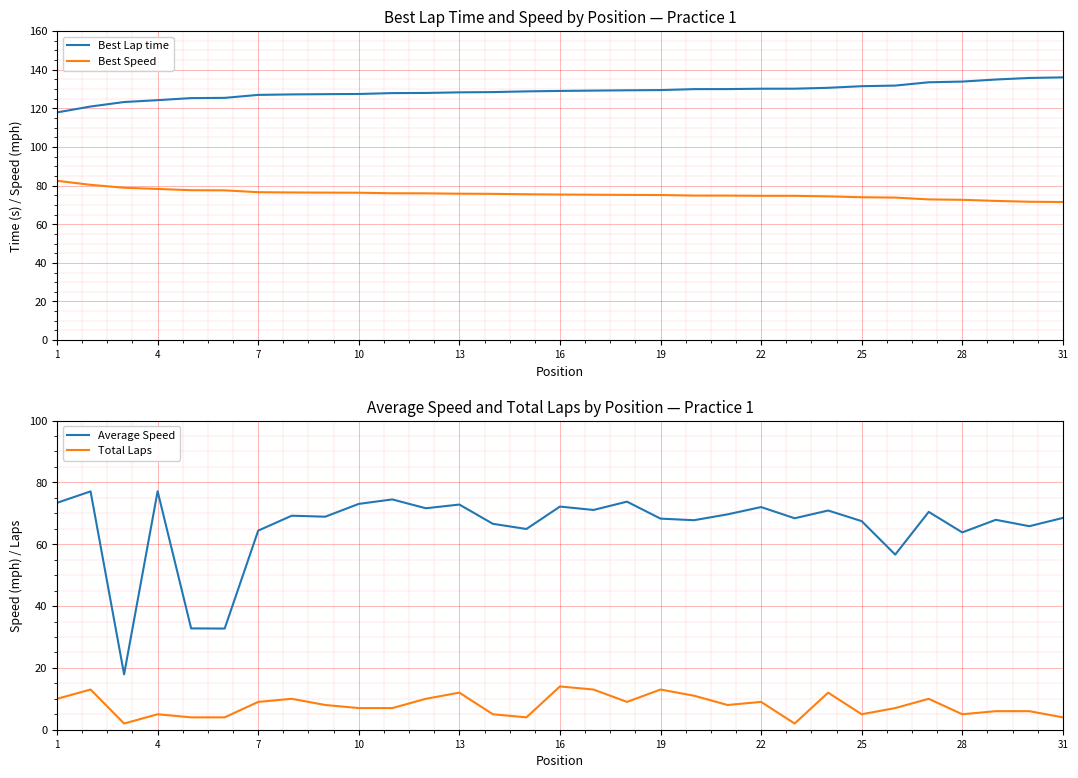

True or false: Average Speed and Total Laps intersect in this chart.

False